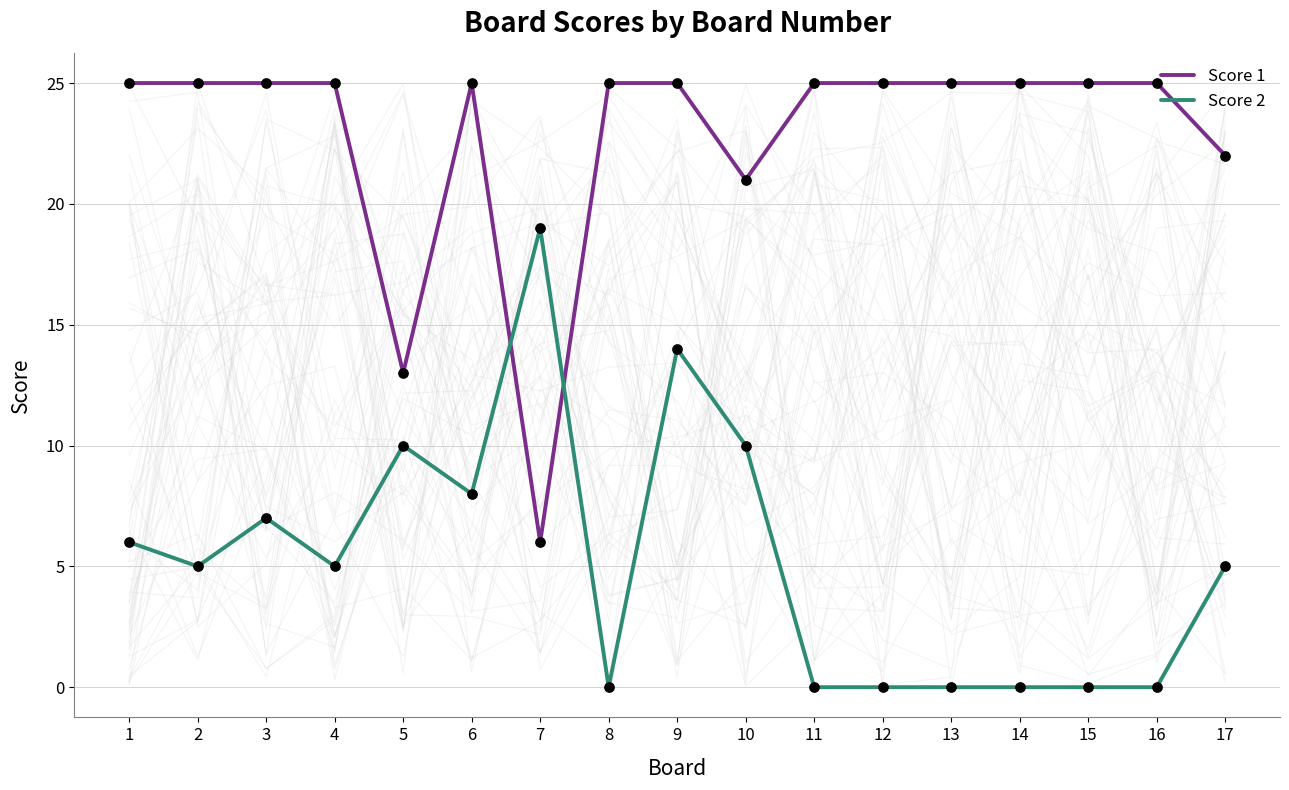

Is the value of Score 1 at 4 greater than the value of Score 2 at 13?

Yes